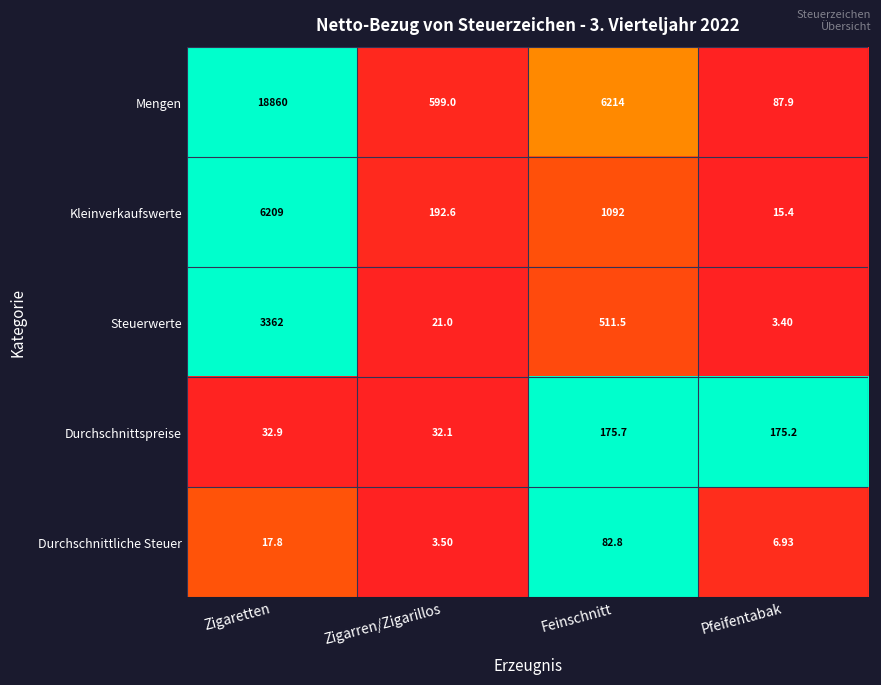

Which series has the largest range (max minus min)?

Mengen